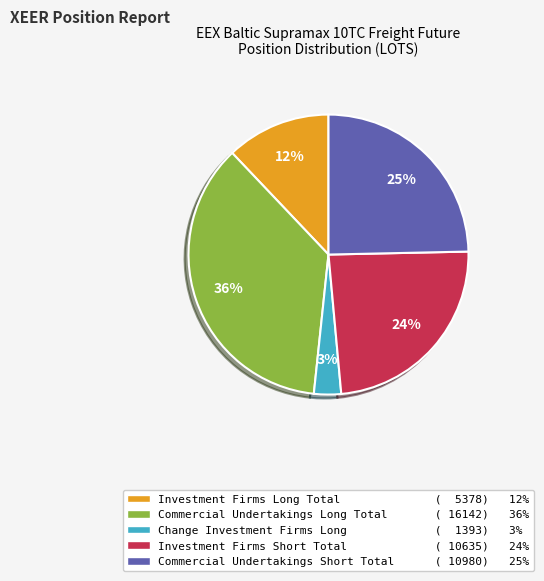

Is the sum of Commercial Undertakings Long Total and Investment Firms Long Total greater than half?

No